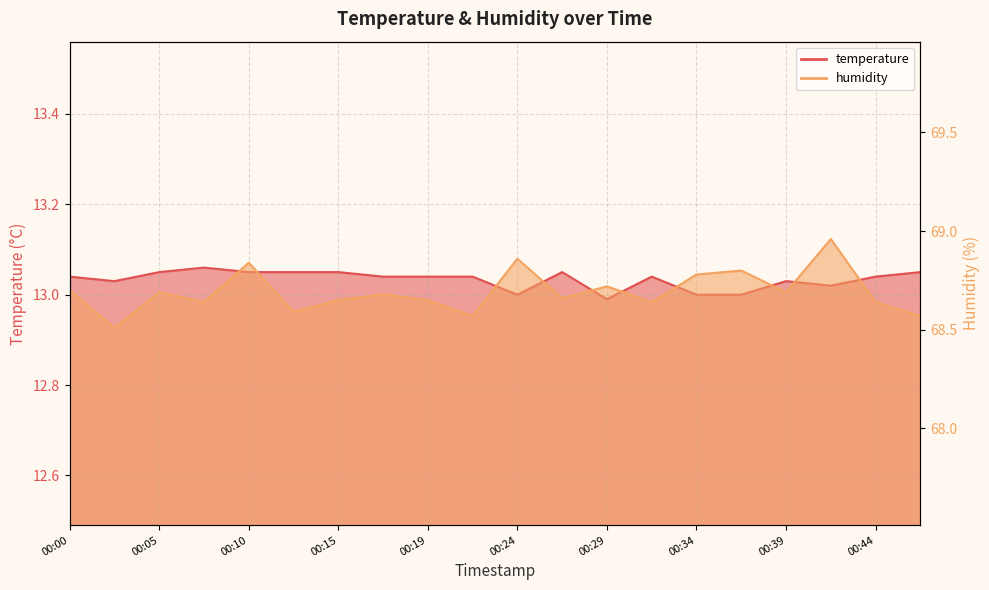

What is the minimum value shown in the chart?

13.0